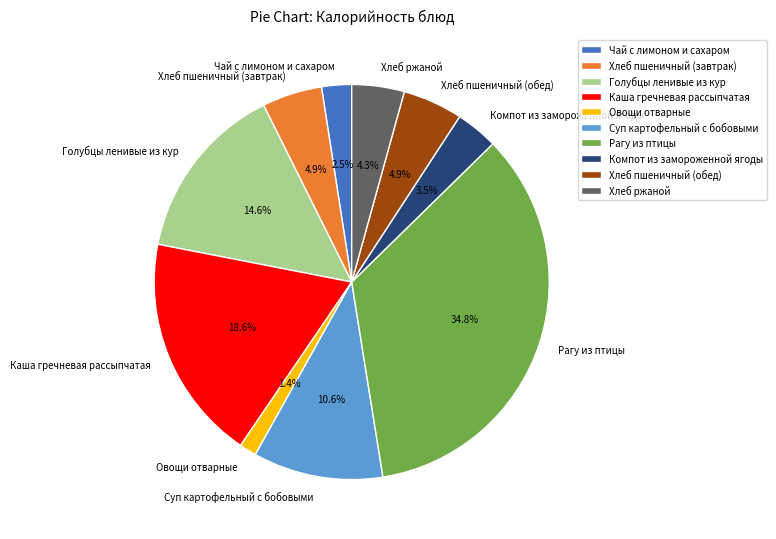

Does any single category account for the majority?

No